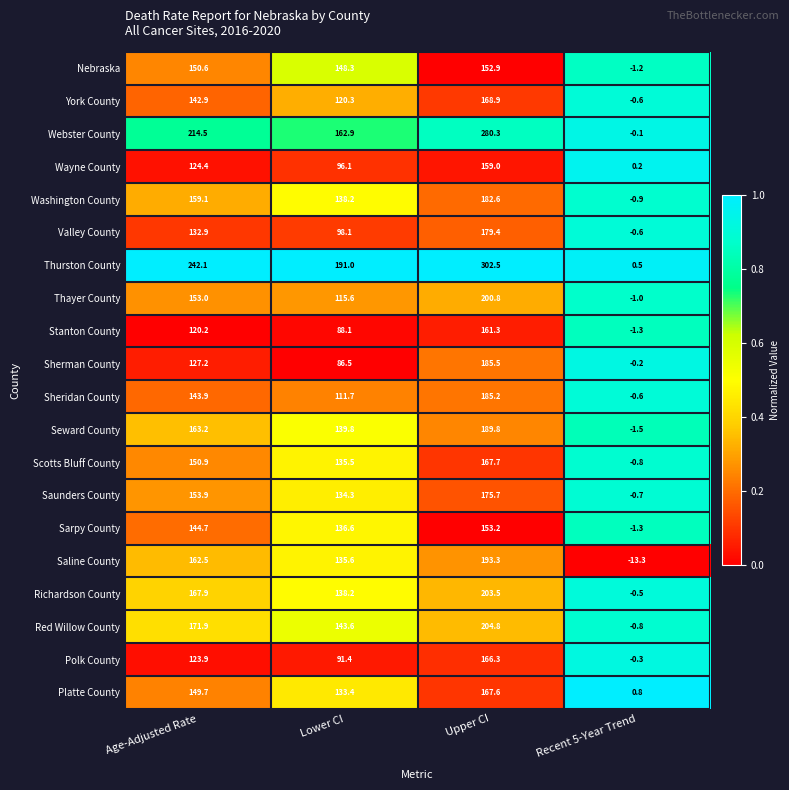

Is the value of Saline County at Upper CI greater than the value of Stanton County at Age-Adjusted Rate?

Yes